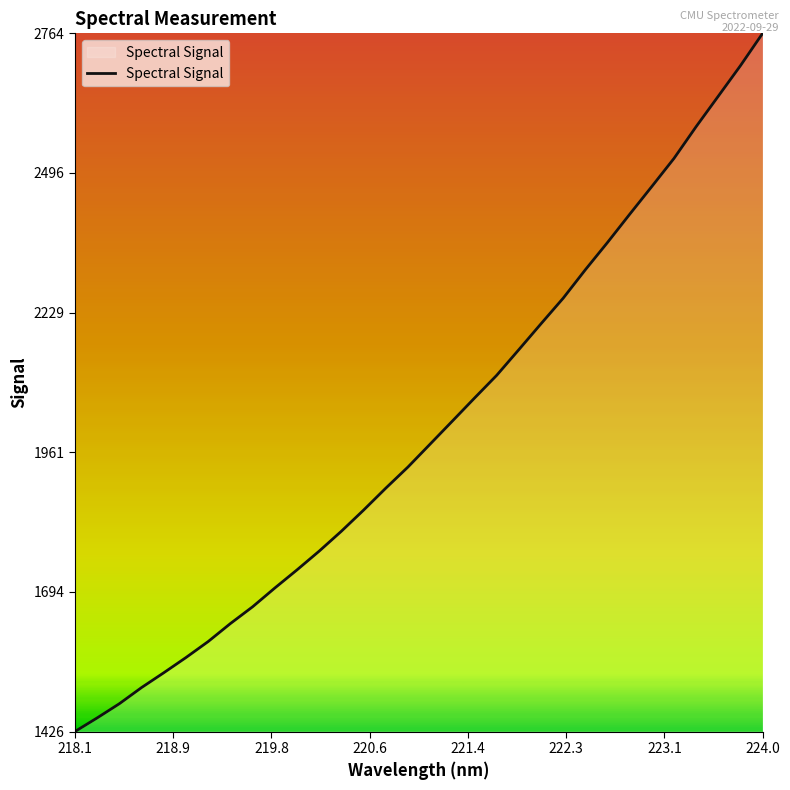

What is the greatest value displayed?

2763.7